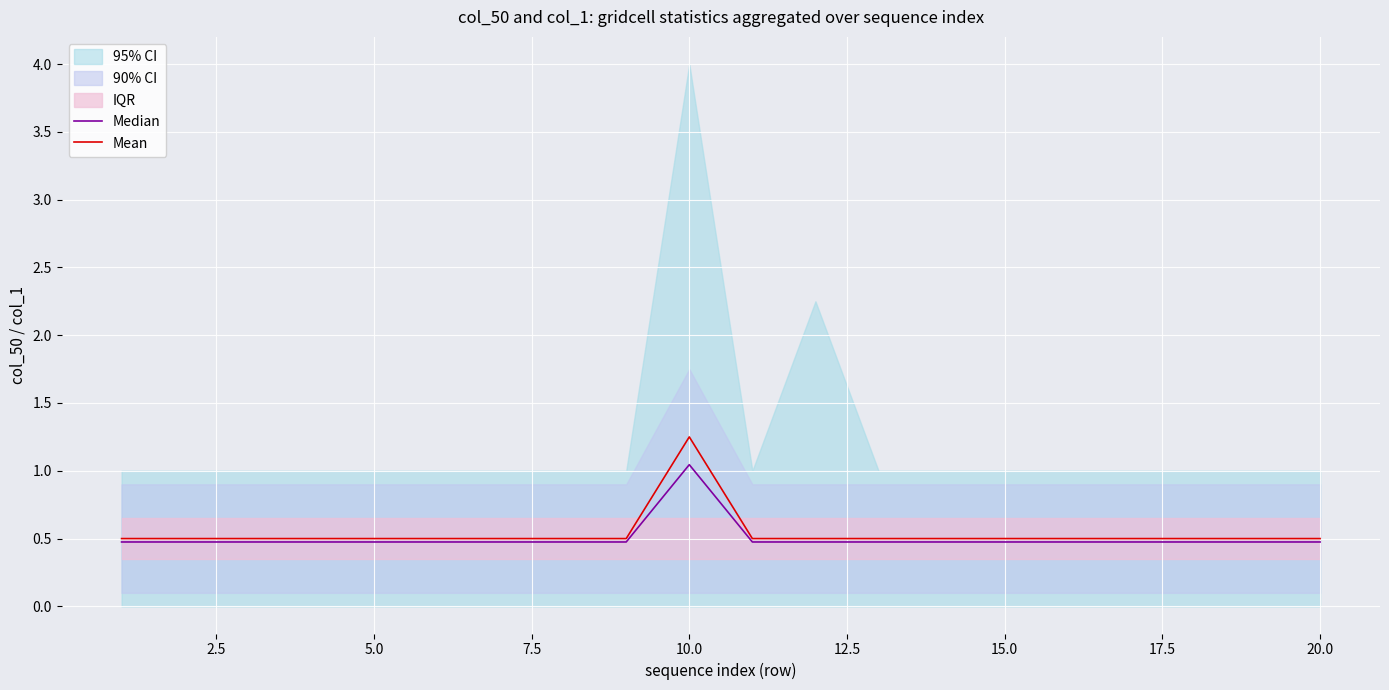

What is the greatest value displayed?

1.2